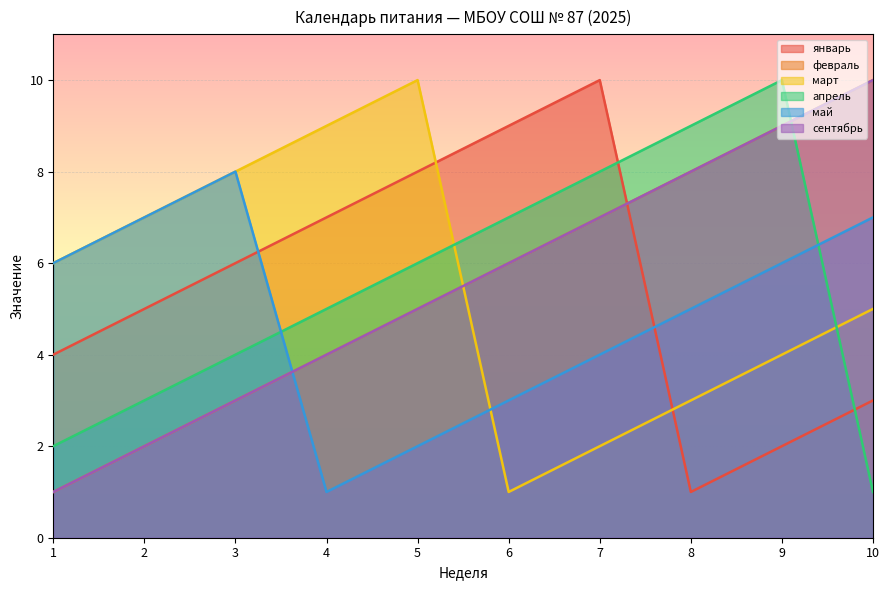

What value does the сентябрь series have at 10?

10